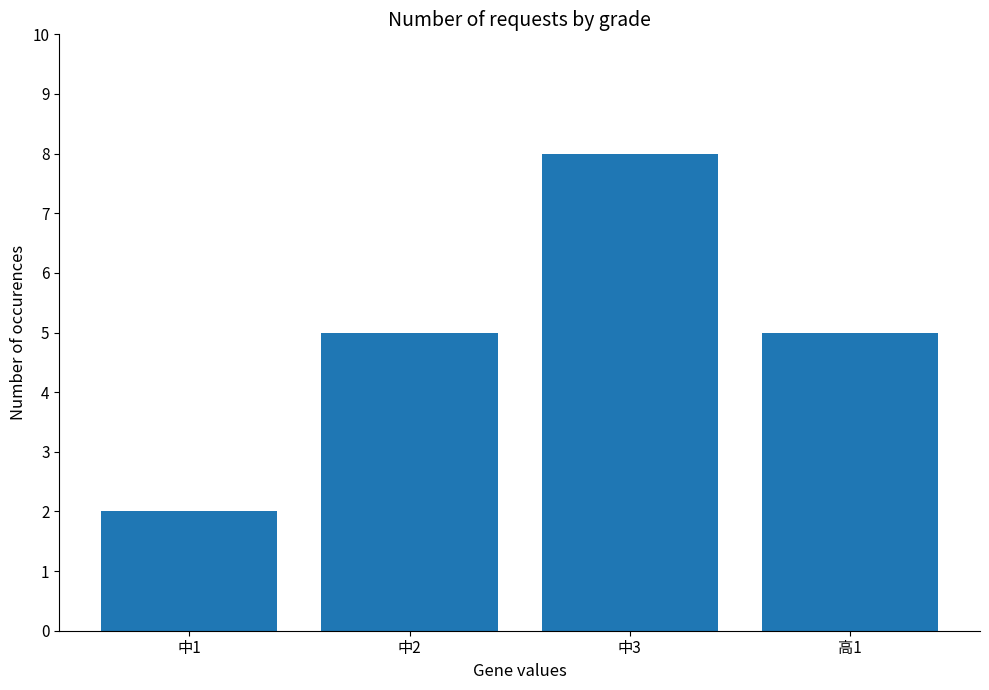

The chart shows a value of 2 at 中2. True or false?

False